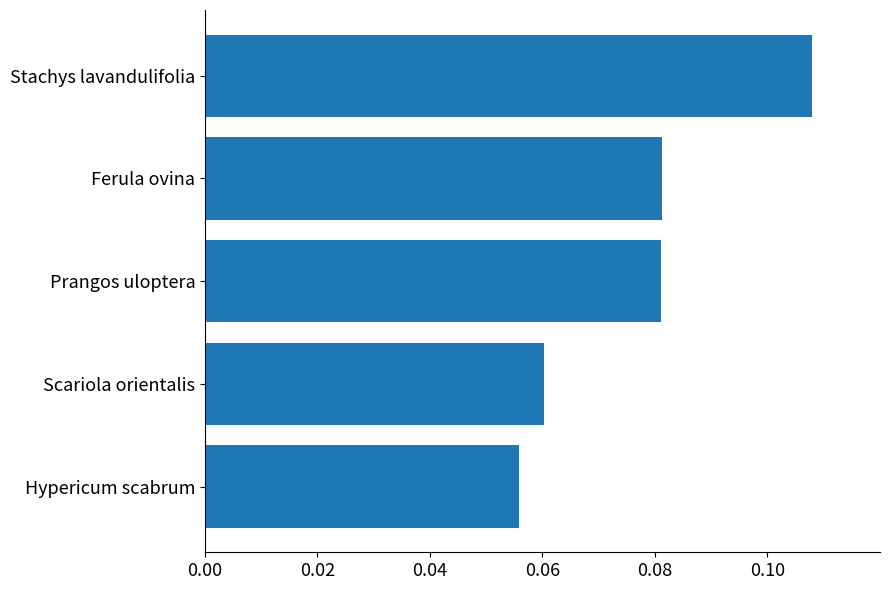

At which category does the chart reach its peak across all series?

Stachys lavandulifolia